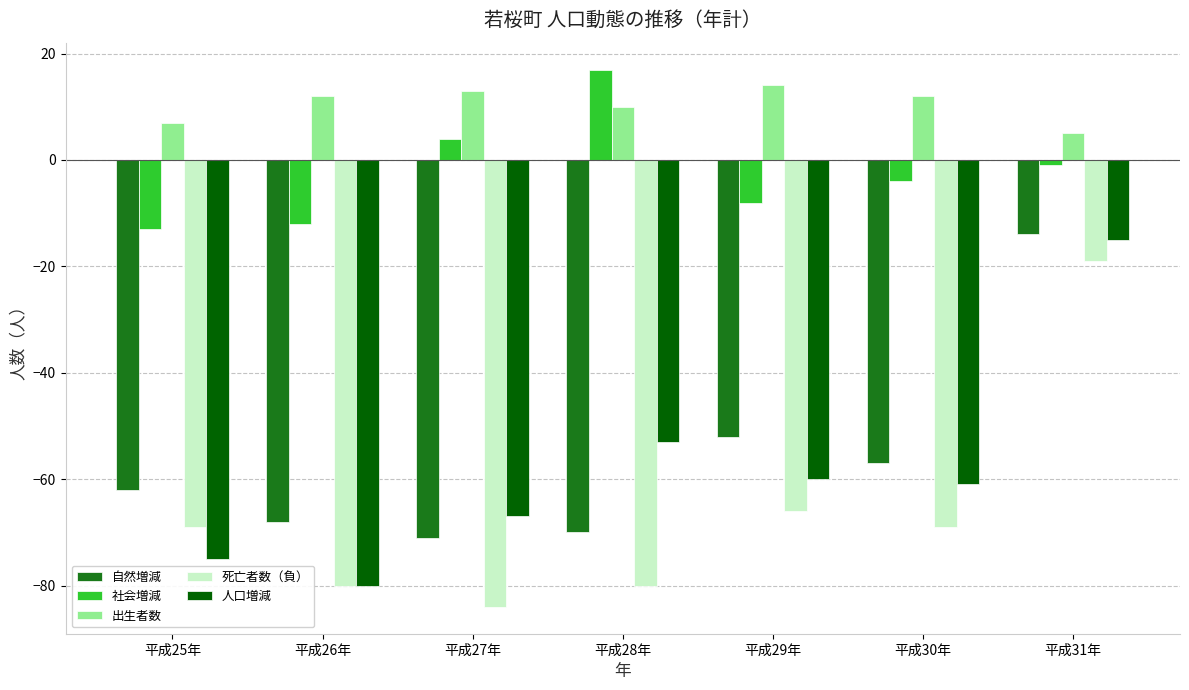

List the series in order of their peak value, highest first.

社会増減, 出生者数, 自然増減, 人口増減, 死亡者数（負）